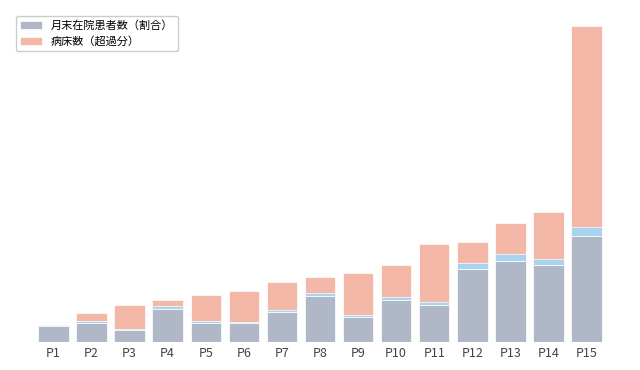

How many groups of bars are there?

15